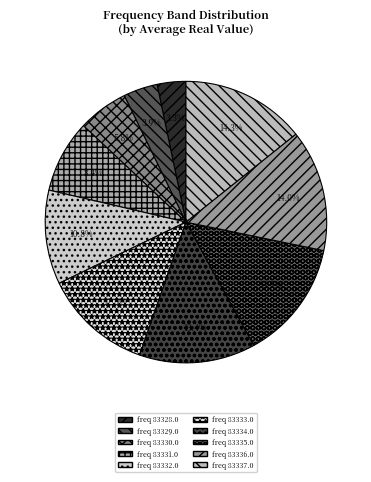

How many slices are in this pie chart?

10